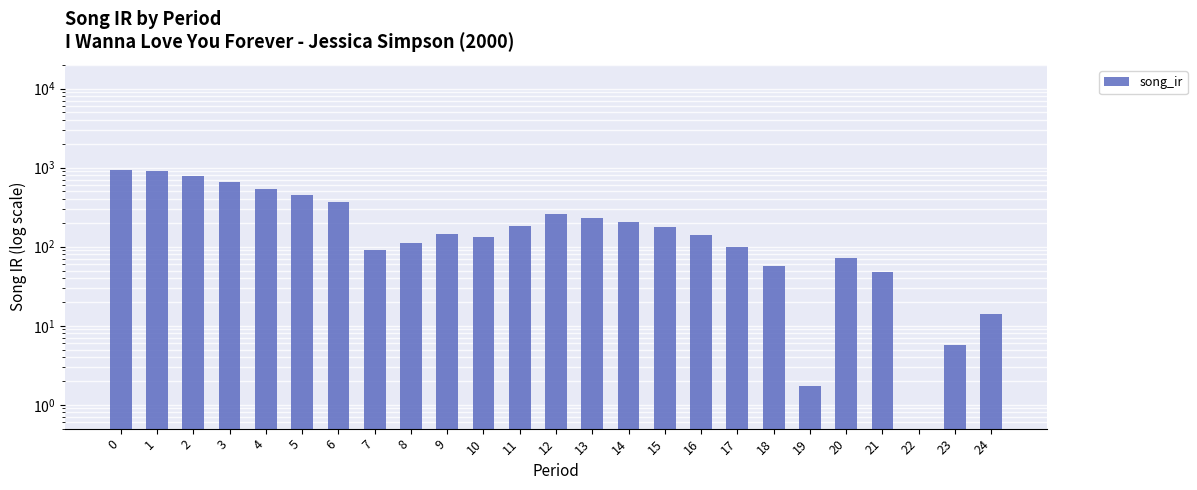

Reading right to left, what are all the values shown in this chart?

14.1	5.6	0.5	47.6	71.9	1.7	57.6	100.4	142.2	176.2	204.8	229.7	259.1	180.4	131.3	143.5	112.3	92.2	372.2	450.6	538.8	664.3	779.8	901.3	947.5